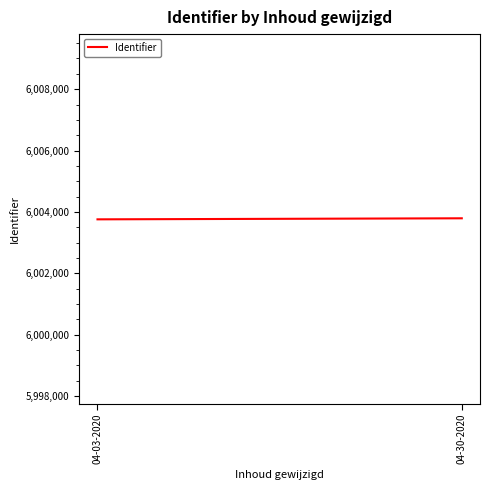

Reading left to right, list all the values displayed in this chart.

04-03-2020=6003757	04-30-2020=6003791